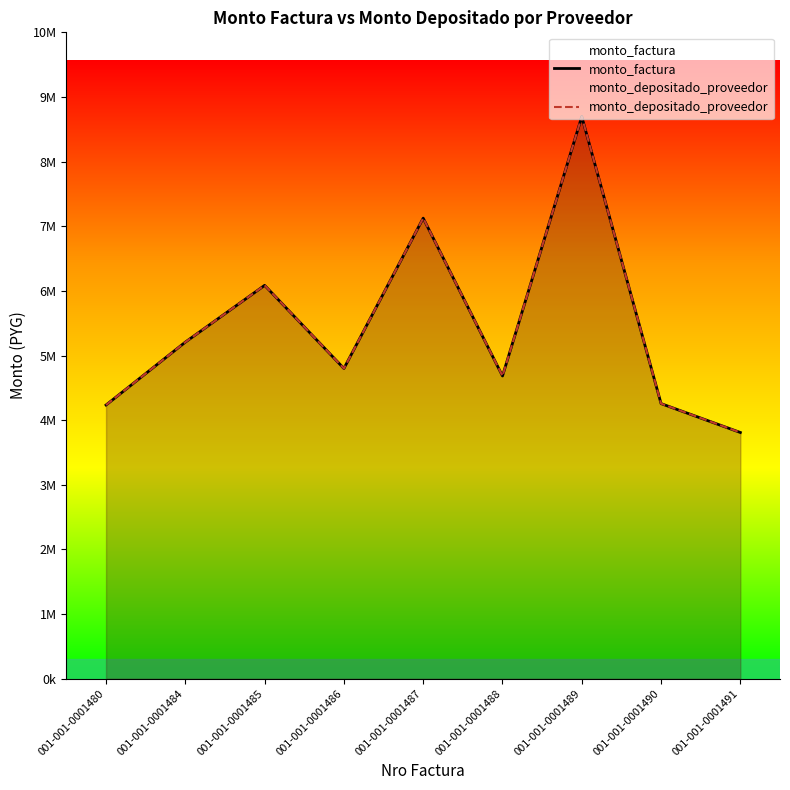

Which series has the largest range (max minus min)?

monto_factura